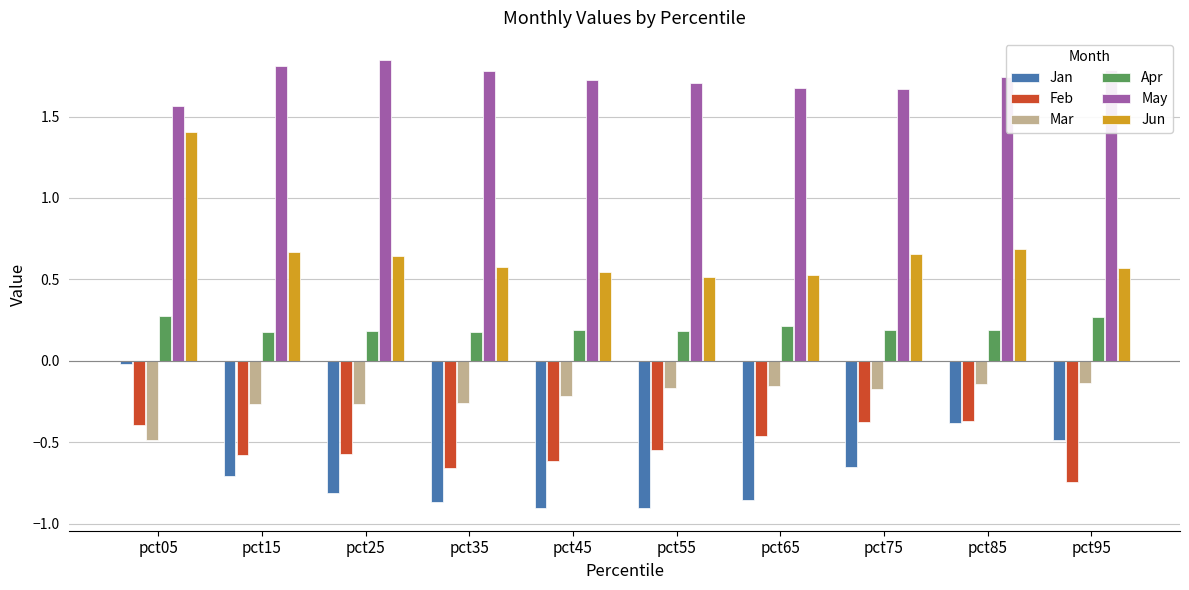

Which series has the largest total across all categories?

May